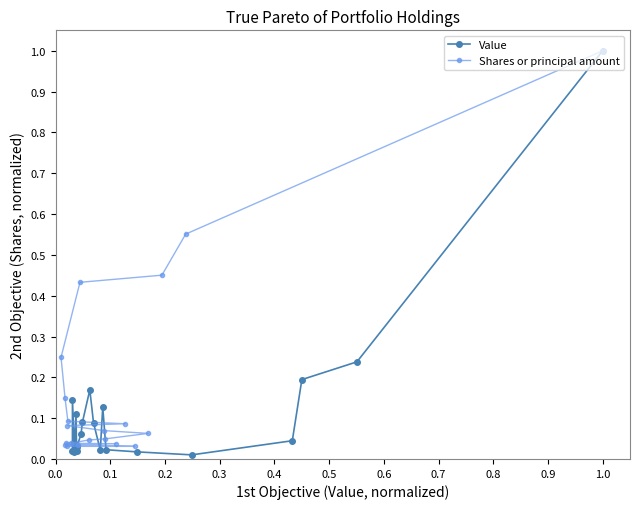

Reading left to right, transcribe all the data shown in this chart.

Value: 0.0	0.1	0.0	0.0	0.1	0.0	0.0	0.1	0.1	0.2	0.1	0.0	0.1	0.0	0.0	0.0	0.0	0.2	0.2	1.0
Shares or principal amount: 0.0	0.0	0.0	0.0	0.0	0.0	0.0	0.0	0.0	0.1	0.1	0.1	0.1	0.1	0.1	0.2	0.4	0.5	0.6	1.0